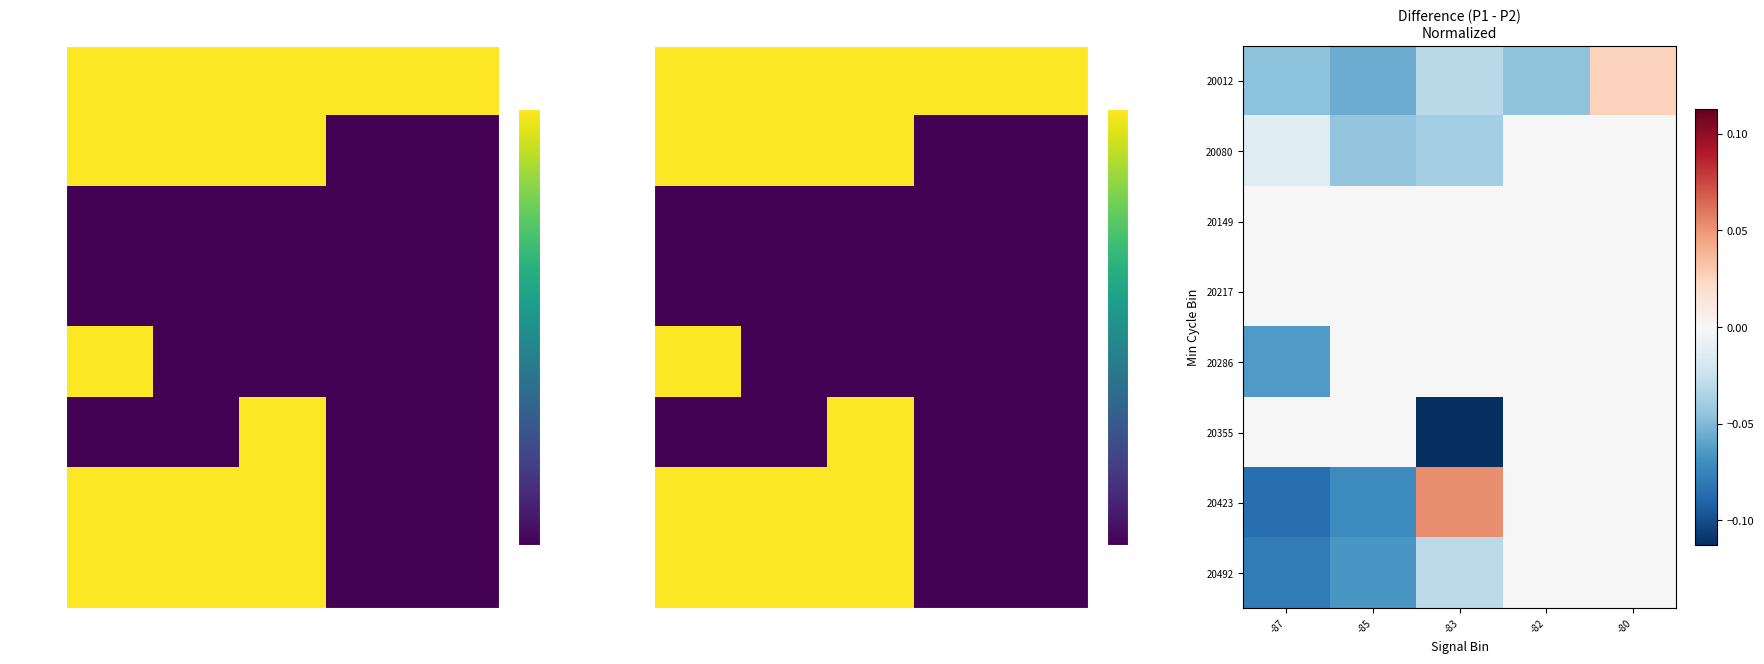

Which series has the largest range (max minus min)?

20423